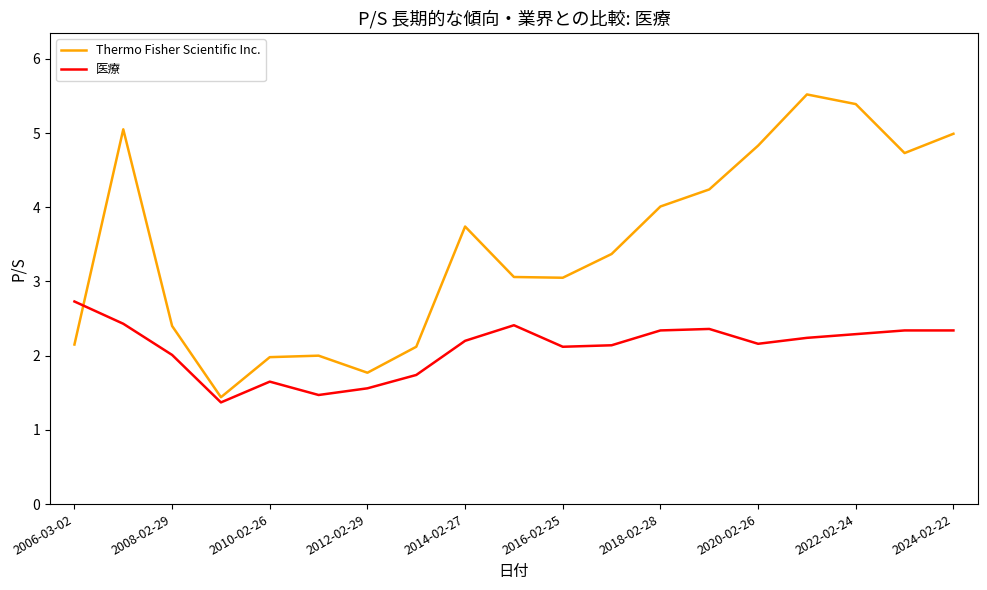

How many series are shown in this chart?

2